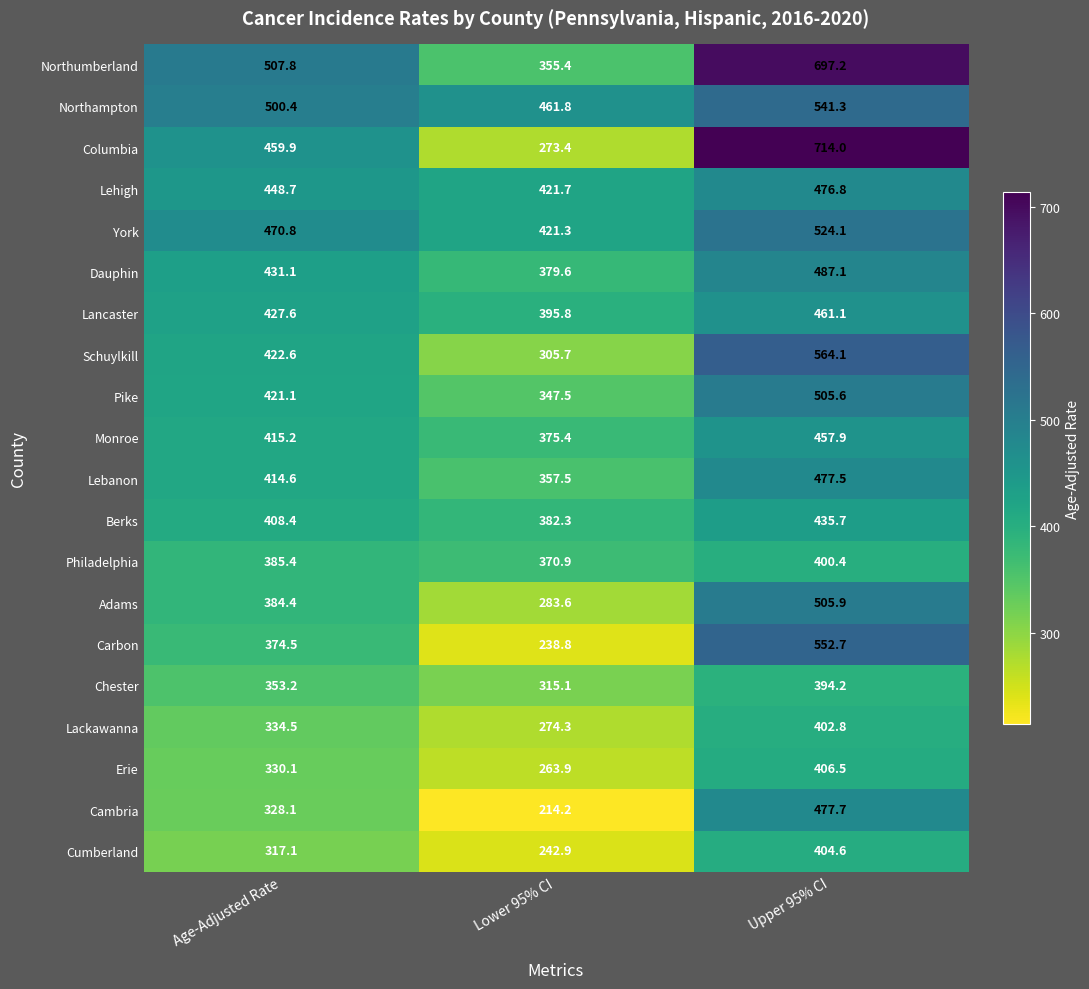

Between Lower 95% CI and Upper 95% CI, which series saw the biggest shift?

Columbia